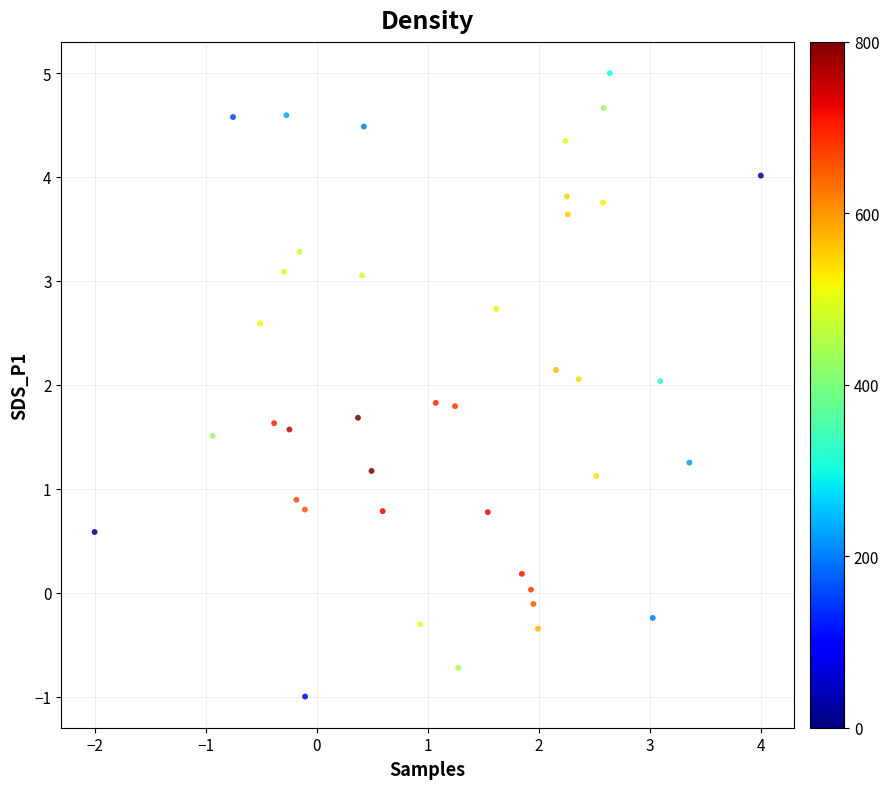

What is the range of Y values (max minus min)?

6.0